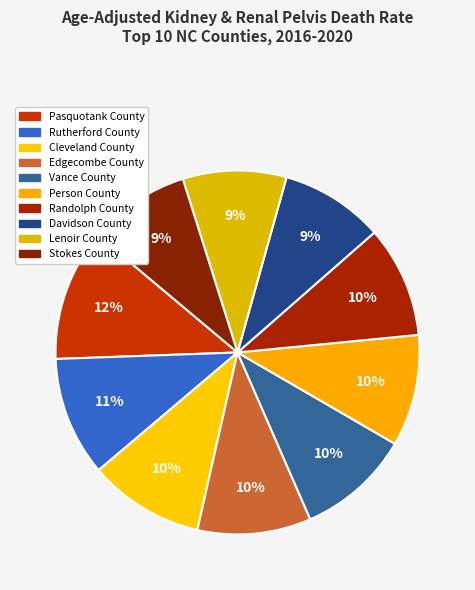

How many slices are in this pie chart?

10